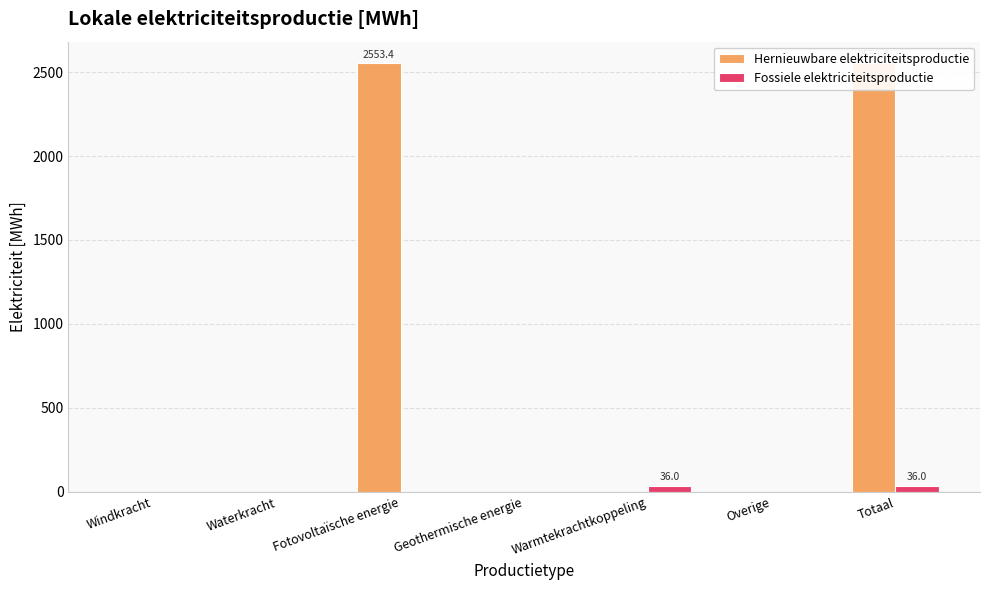

What are all the series names shown in the legend?

Hernieuwbare elektriciteitsproductie, Fossiele elektriciteitsproductie